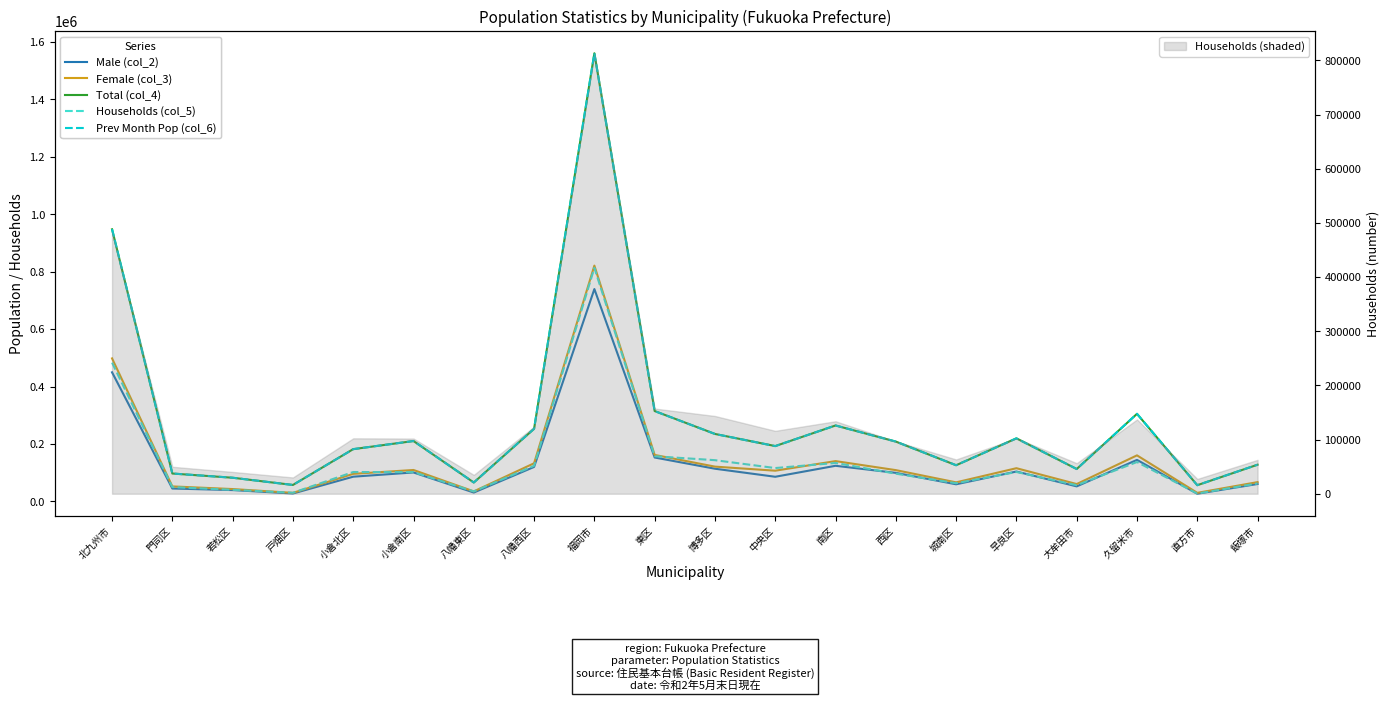

What position from the left is 中央区?

12